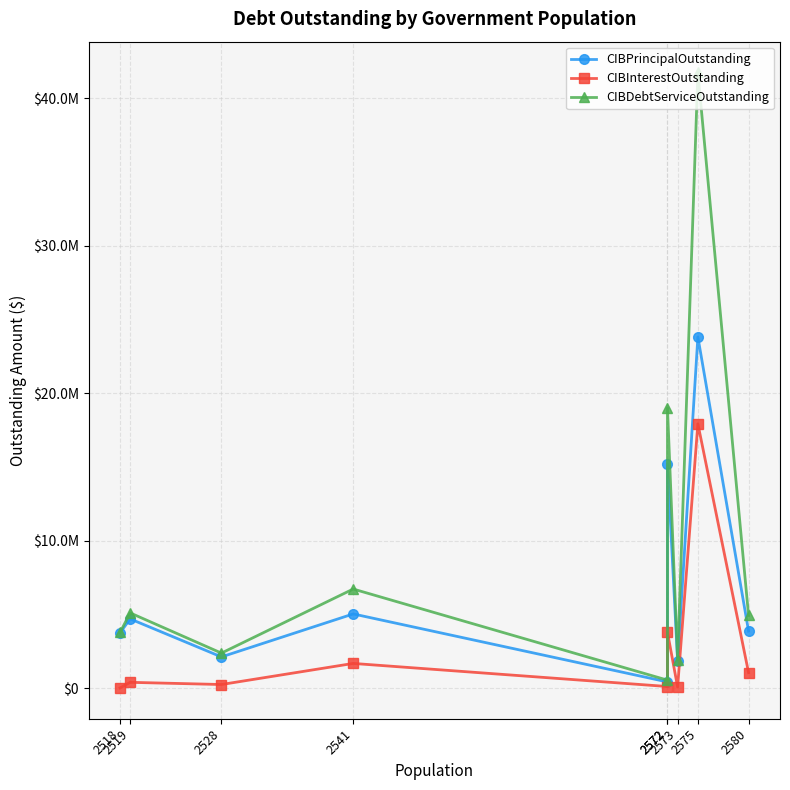

List the series in order of their overall mean, lowest first.

CIBInterestOutstanding, CIBPrincipalOutstanding, CIBDebtServiceOutstanding